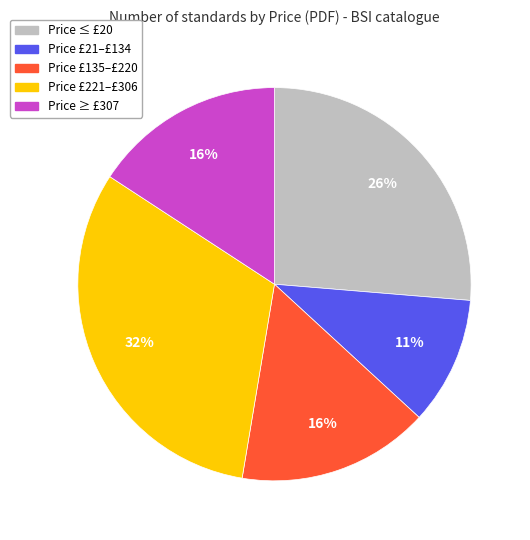

To the nearest percent, what is the difference between the largest and smallest slice percentages?

21%